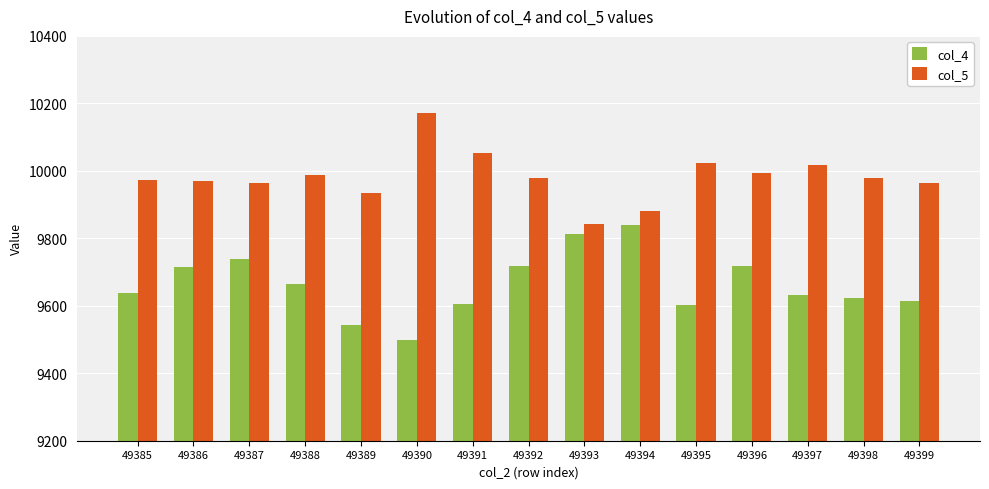

At which label is col_4 closest to 9668?

49388